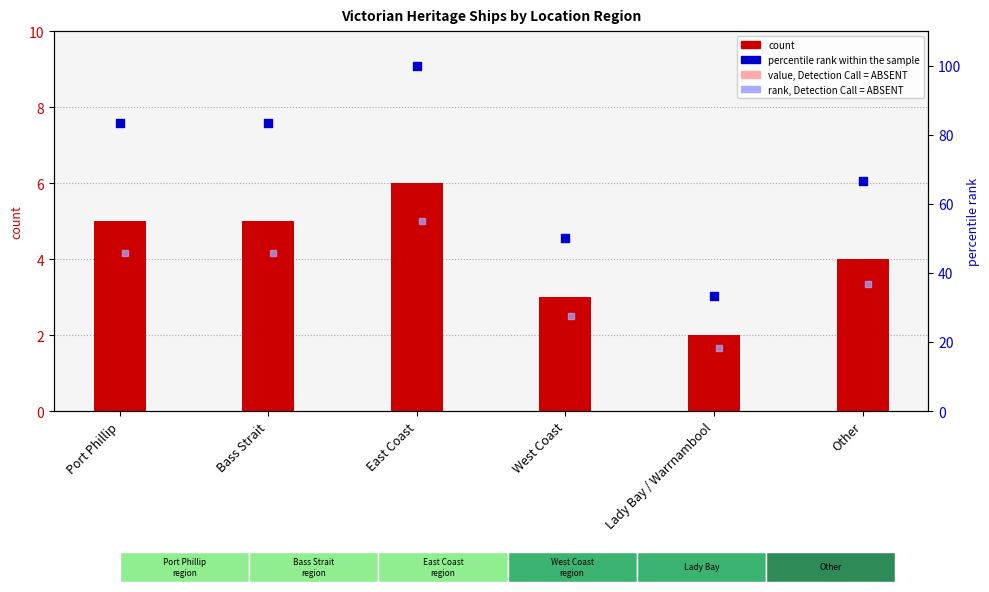

Which series has the largest total across all categories?

percentile rank within the sample